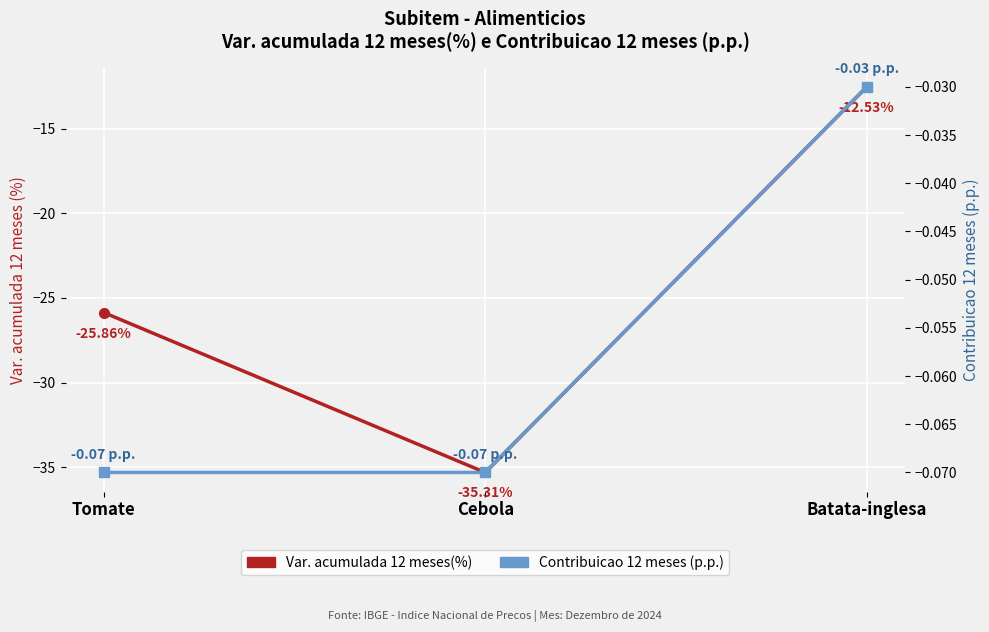

Is the value of Var. acumulada 12 meses(%) at Batata-inglesa greater than the value of Contribuicao 12 meses (p.p.) at Batata-inglesa?

No